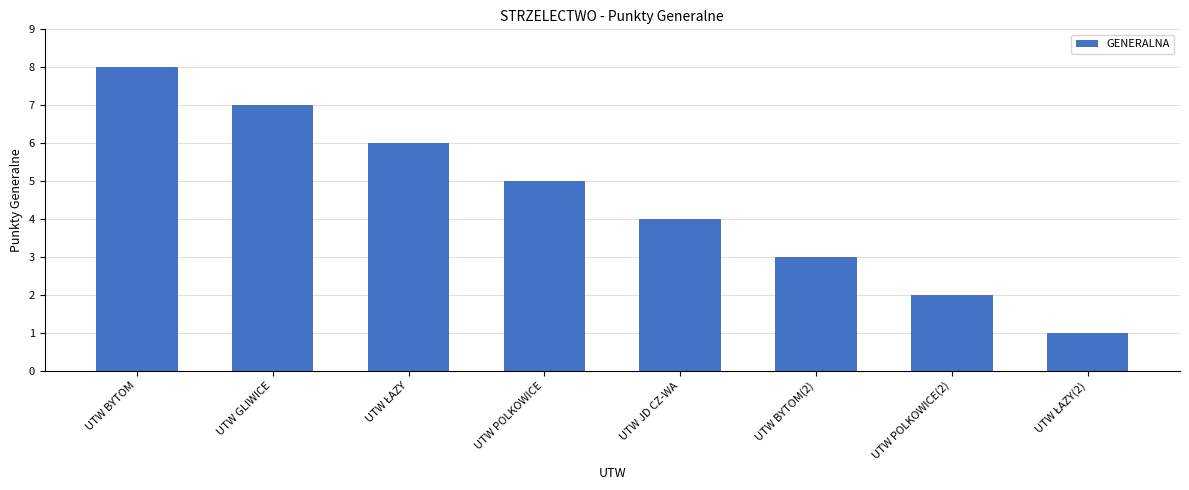

Reading left to right, extract all data points from this chart.

8	7	6	5	4	3	2	1